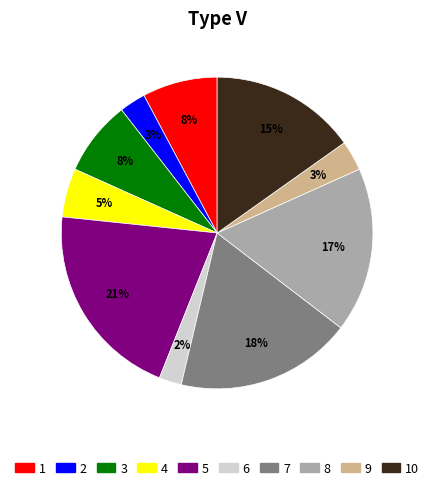

Is the sum of 6 and 7 greater than half?

No